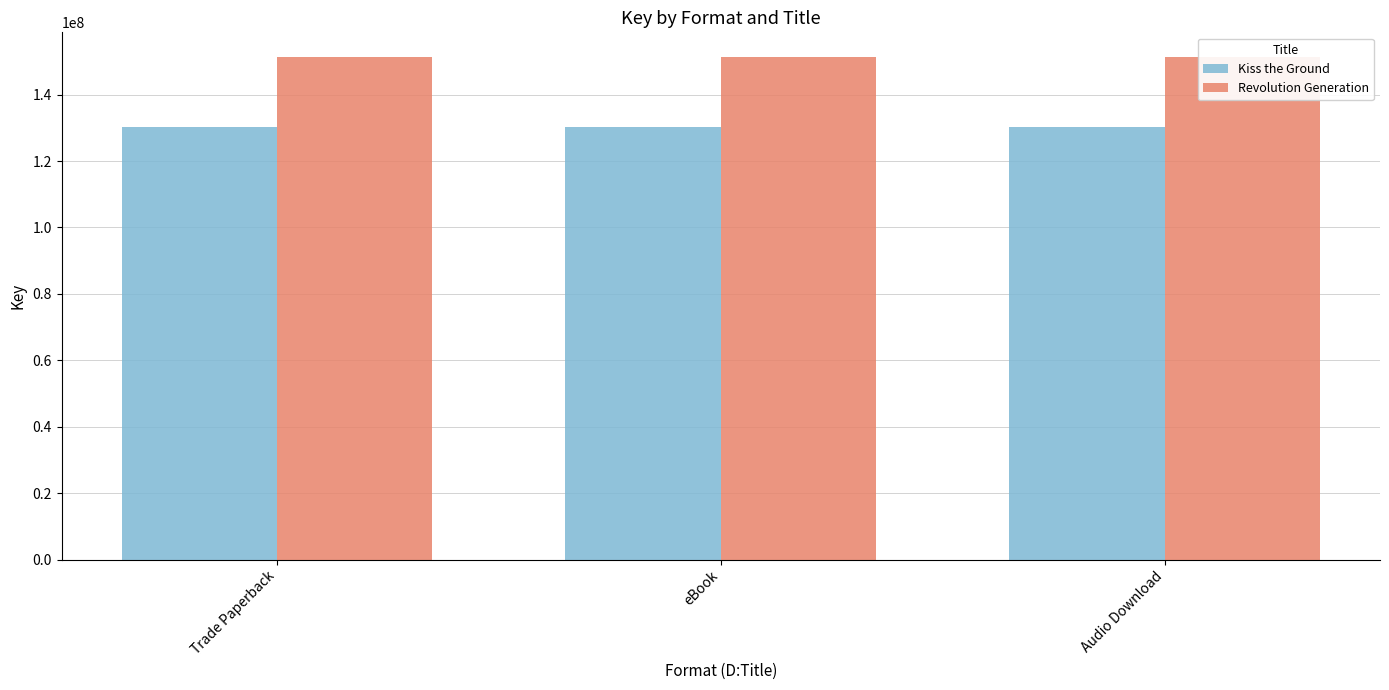

Reading right to left, transcribe all the data shown in this chart.

Kiss the Ground: Audio Download=130152545	eBook=130152545	Trade Paperback=130152545
Revolution Generation: Audio Download=151179686	eBook=151179686	Trade Paperback=151179686